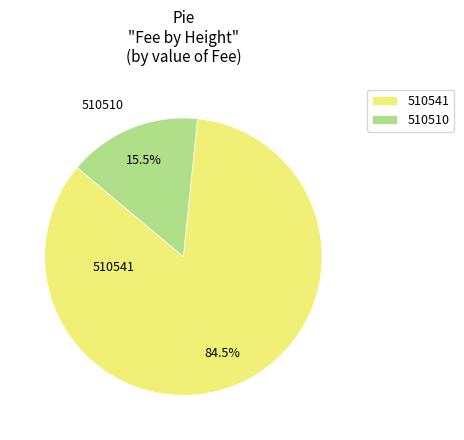

Which category has the smallest portion of the pie?

510510